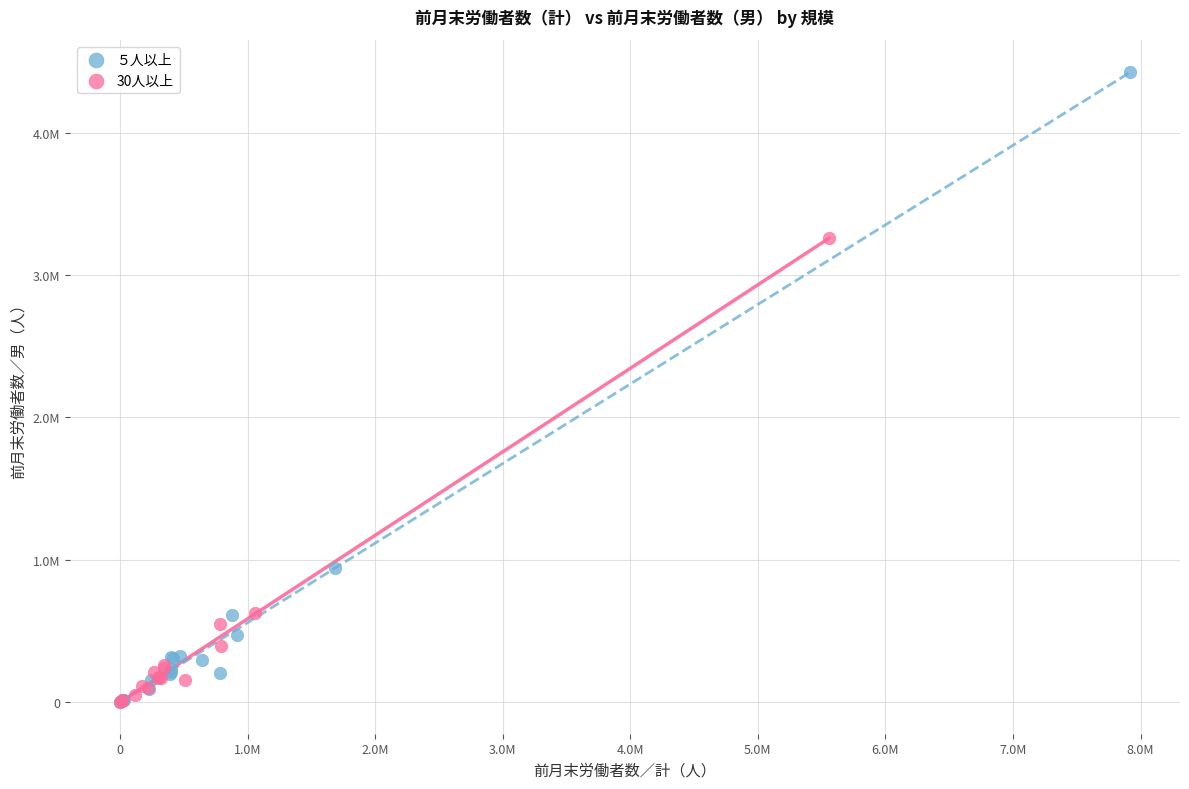

What are all the series names shown in the legend?

５人以上, 30人以上